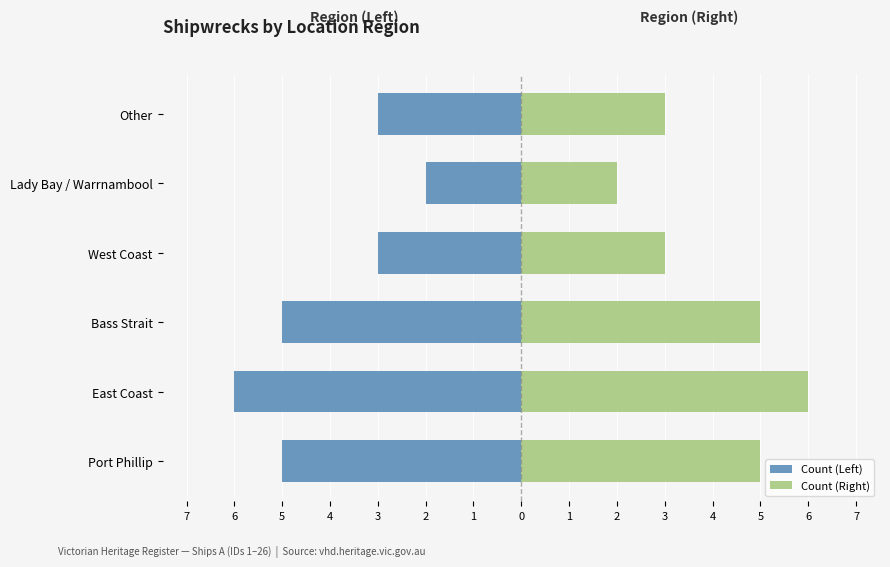

Which series has the largest total across all categories?

Count (Right)